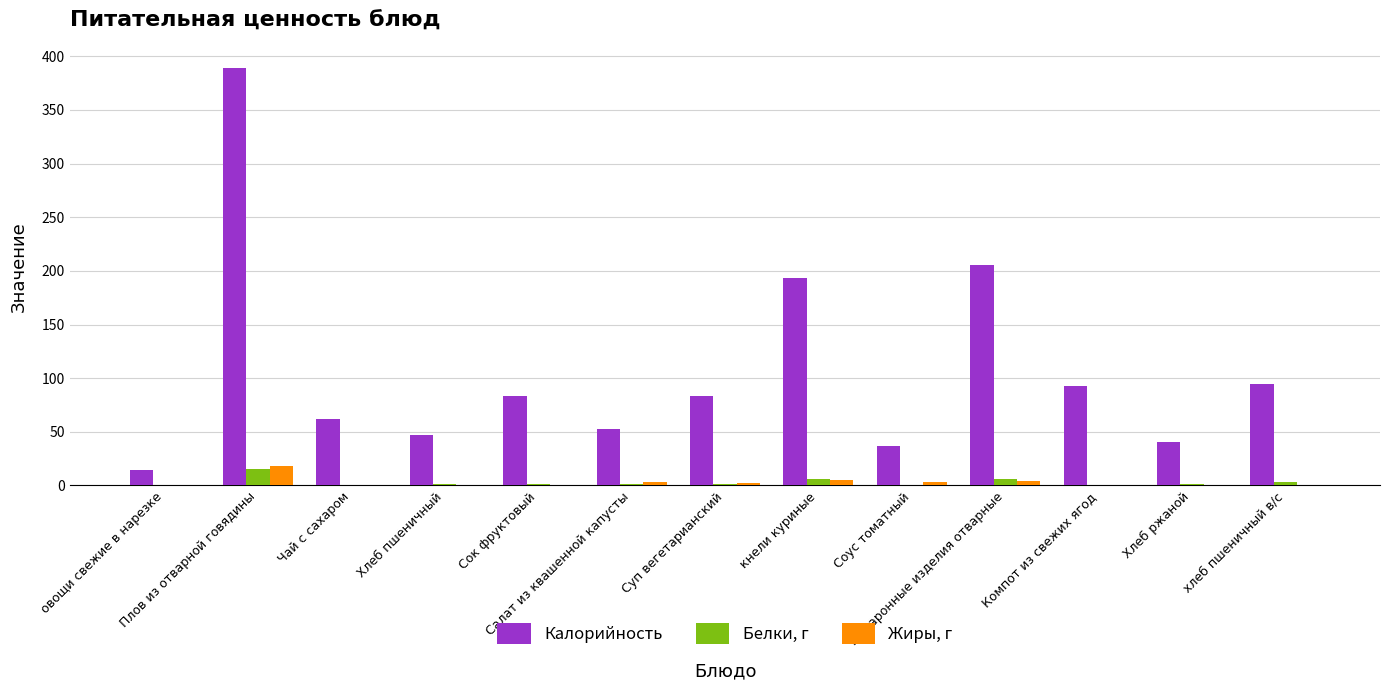

What is the sum of all Жиры, г values?

36.8